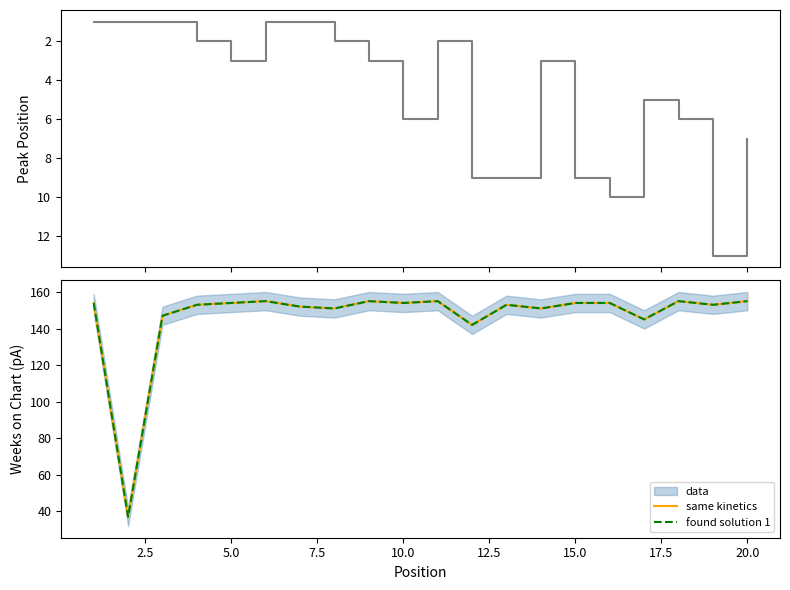

The value of same kinetics at 17.5 is 151. True or false?

True